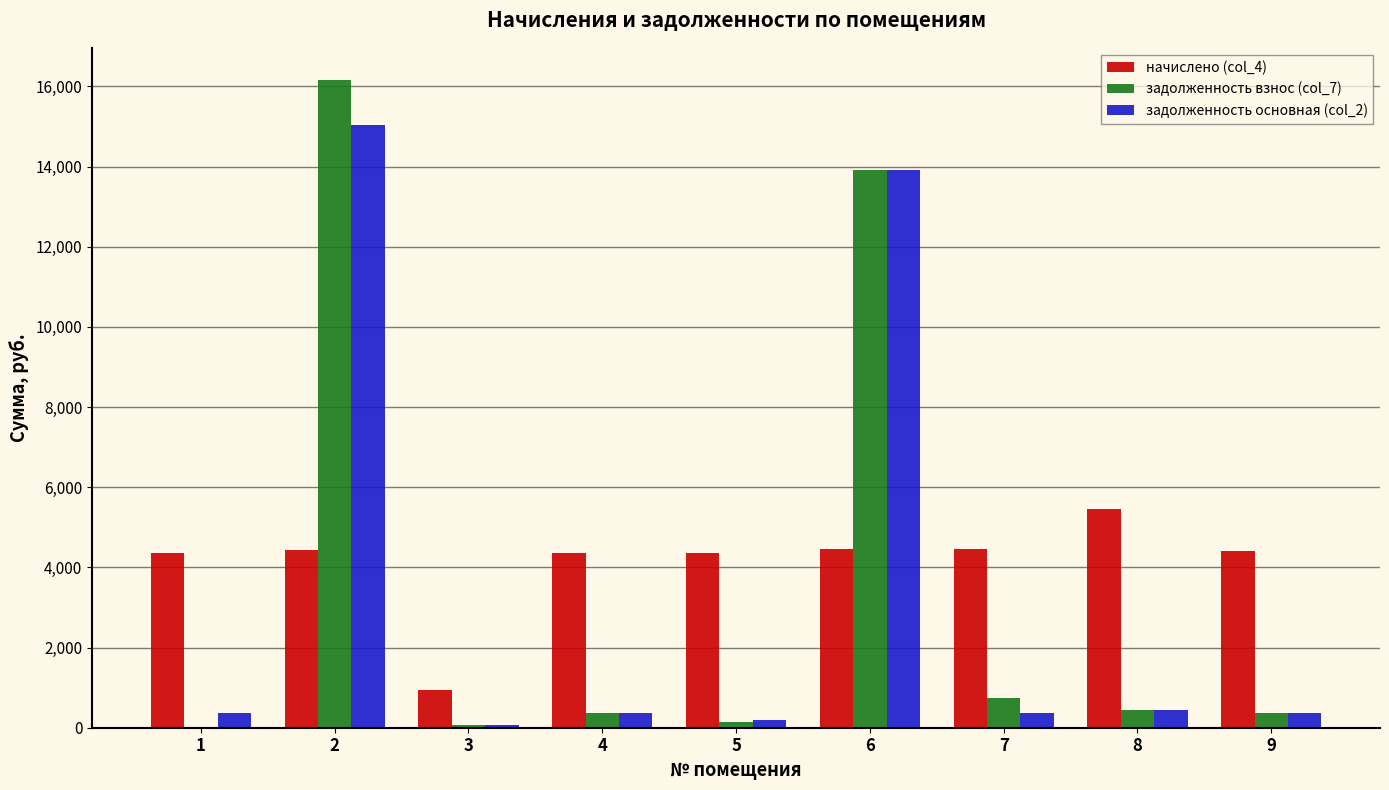

Where is задолженность взнос (col_7) nearest to the value 8078?

6